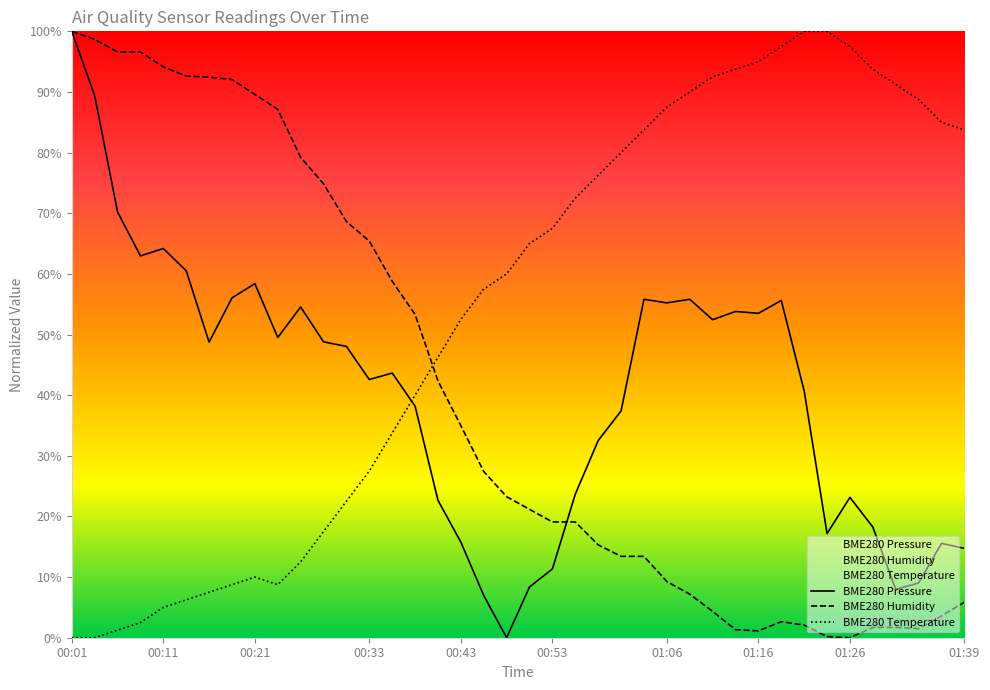

What is the difference between the second highest and second lowest values in the BME280 Humidity series?

98.5